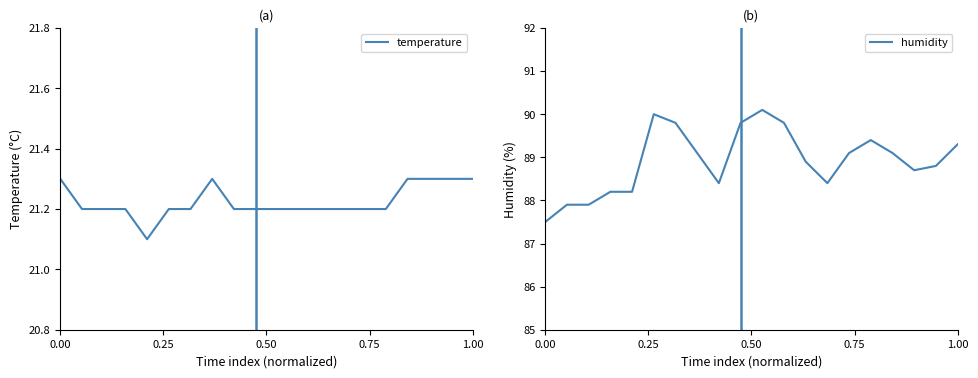

The humidity series shows 87.5 at 0.00. True or false?

True